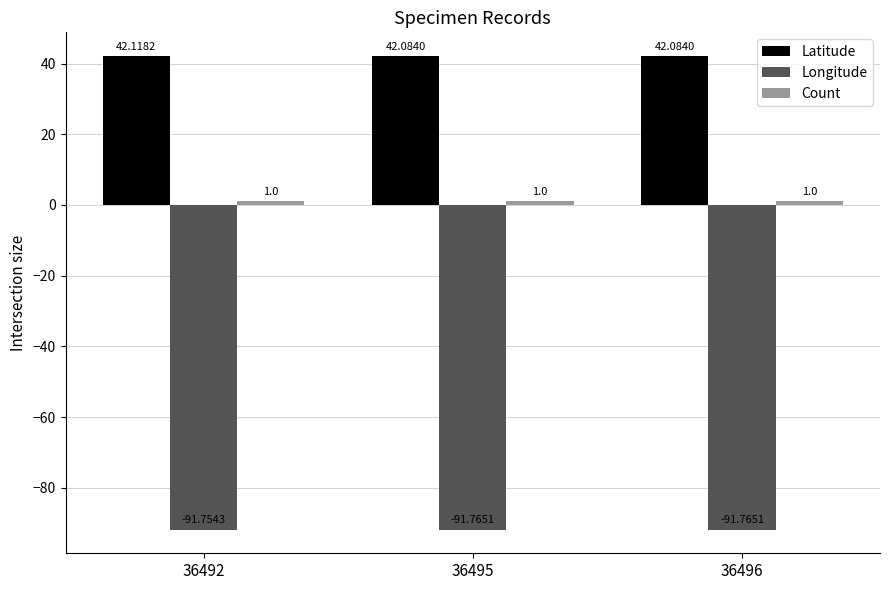

Are the bars horizontal?

No